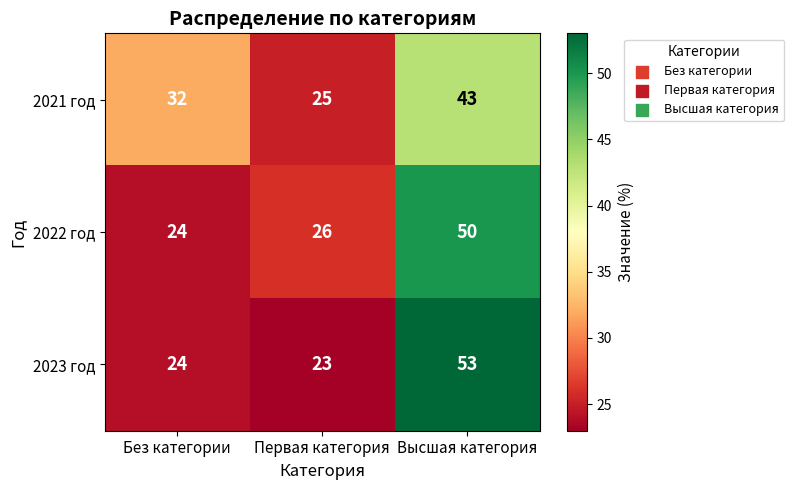

At which category is the sum across all series the highest?

Высшая категория